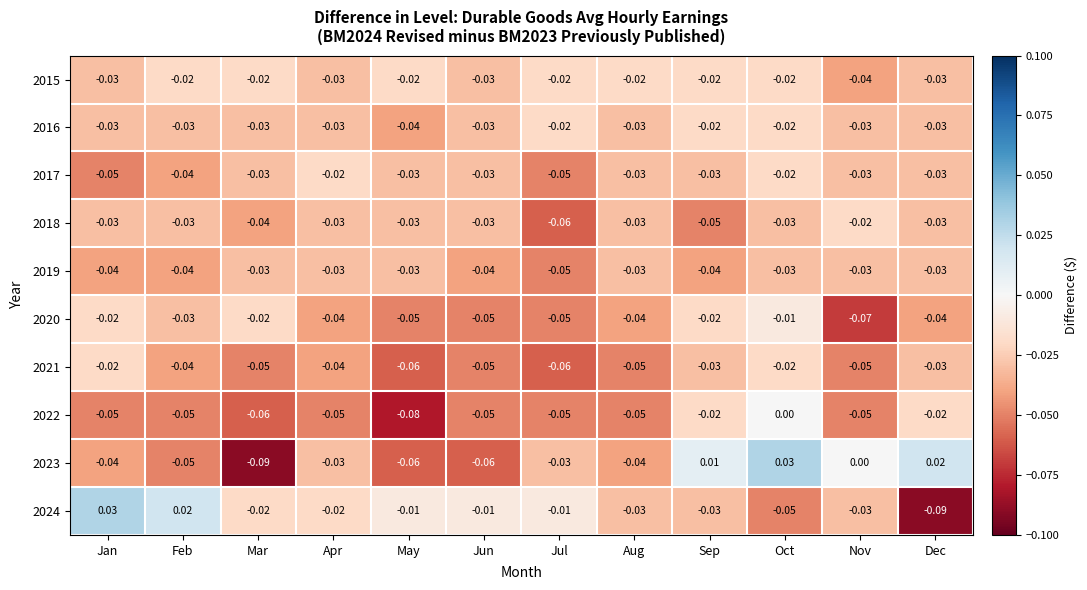

What is the spread (max minus min) of values at Jan?

0.1